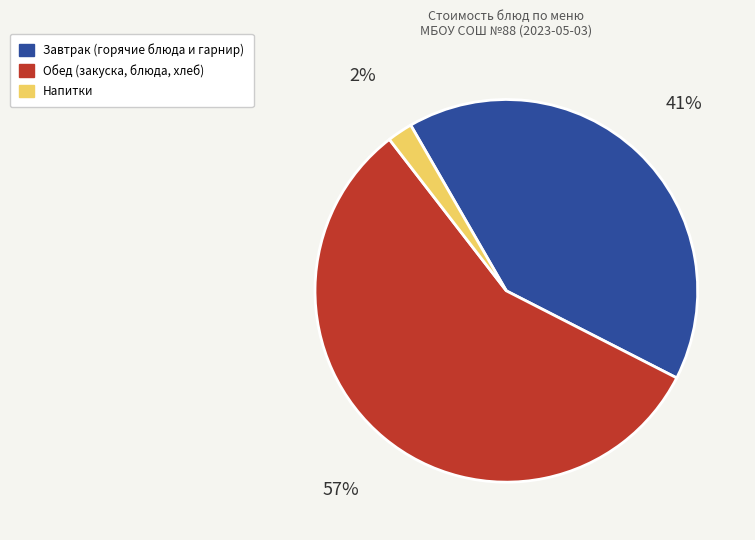

To the nearest percent, what is the difference between the largest and smallest slice percentages?

55%